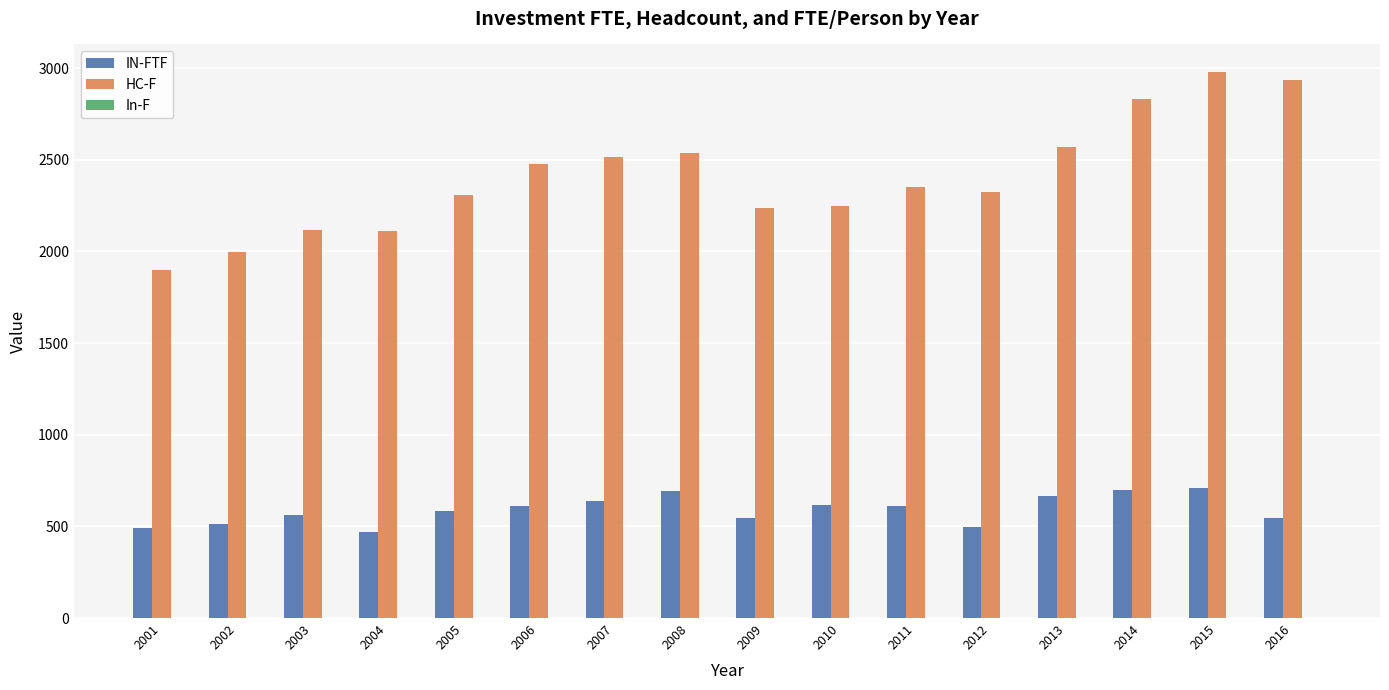

Is it true that HC-F equals 3158.7 at 2009?

False